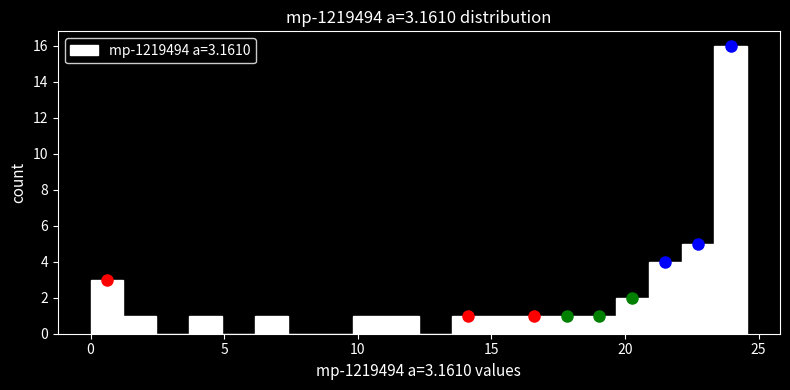

Read against the x-axis, roughly where is the centre of the tallest bar?

24.0